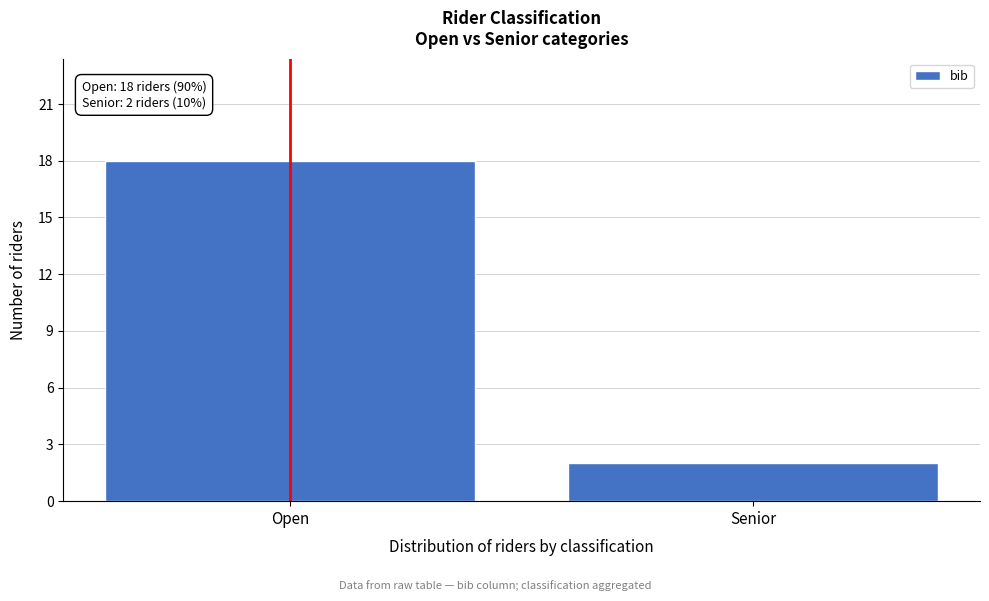

Reading left to right, what are all the values shown in this chart?

18	2